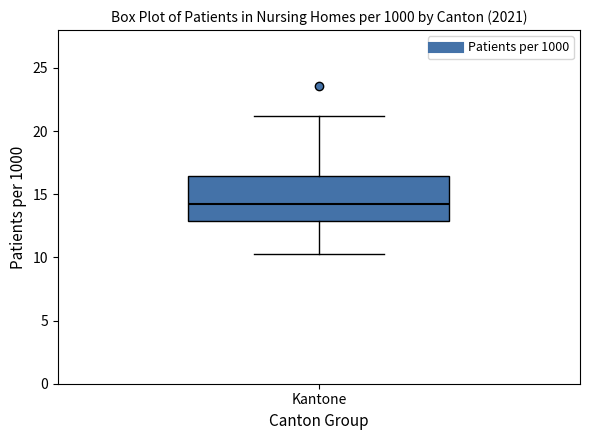

Read this box plot against the y-axis: the position of the median line, the range covered by the box, and the ends of both whiskers. The values are not printed on the chart, so give them approximately, as read against the axis.

median 14.0, box 13.0 to 16.5, whiskers 10.5 to 21.0